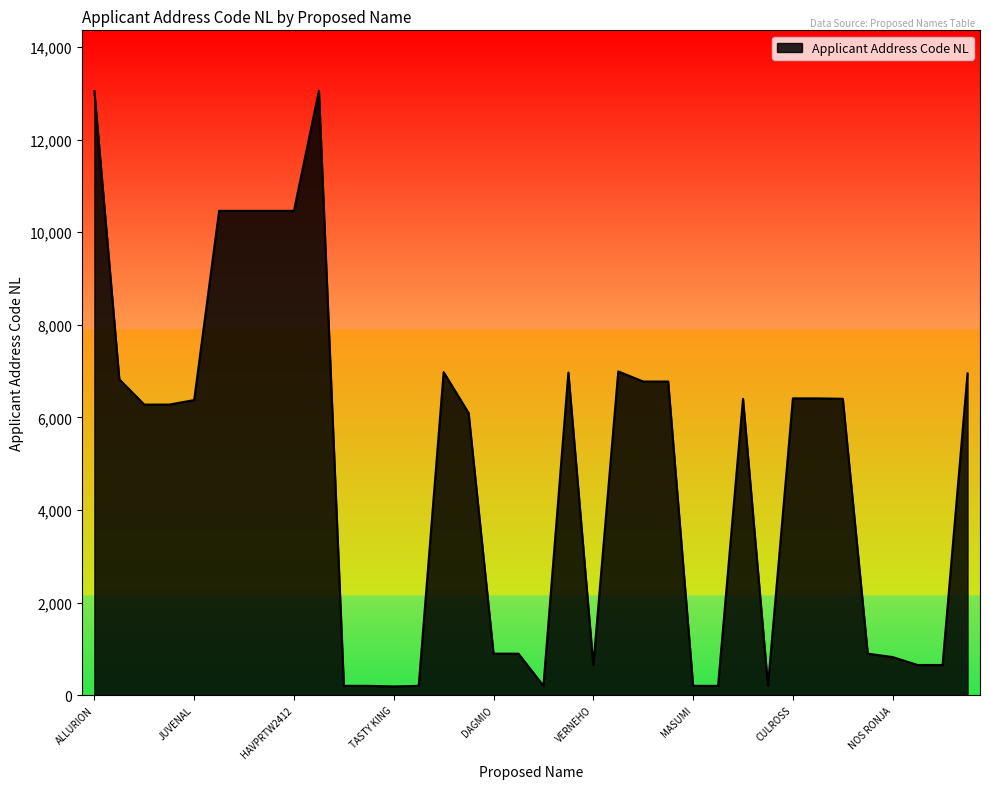

How many series are shown in this chart?

1